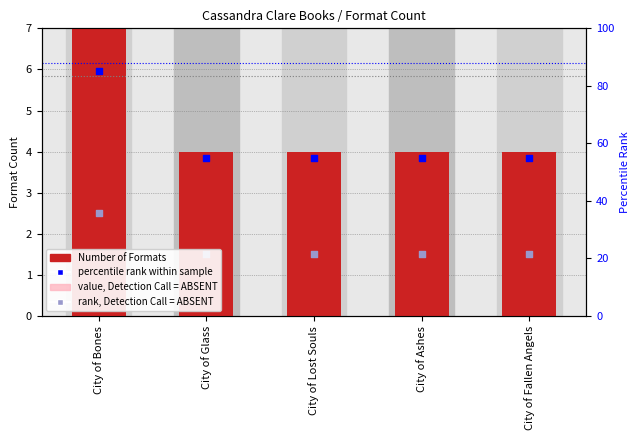

Which series has the largest total across all categories?

percentile rank within sample